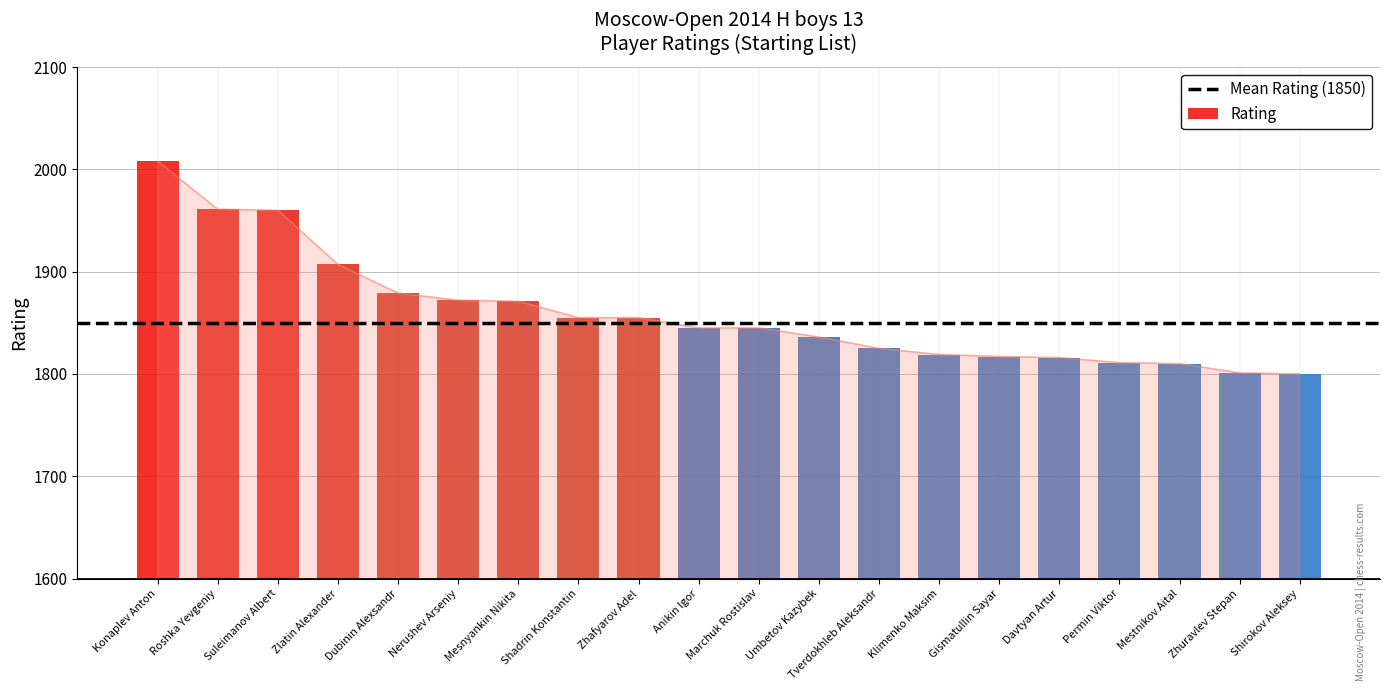

What is the minimum value shown in the chart?

1800